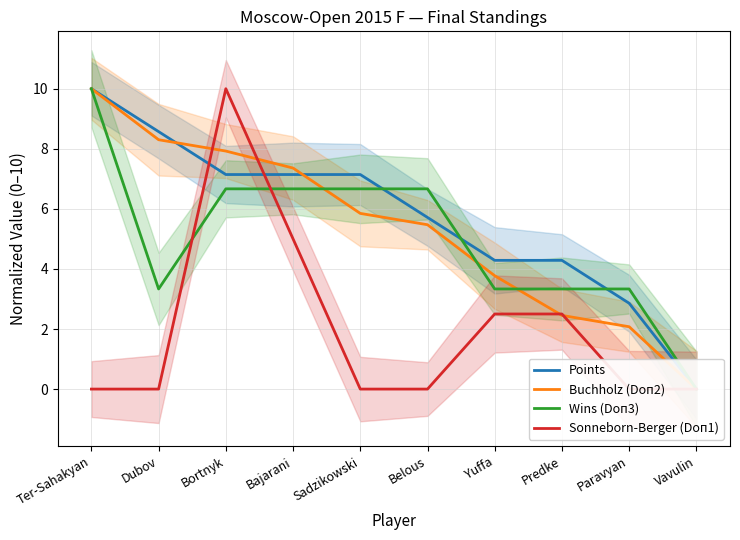

The Wins (Doп3) series shows 17.0 at Ter-Sahakyan. True or false?

False